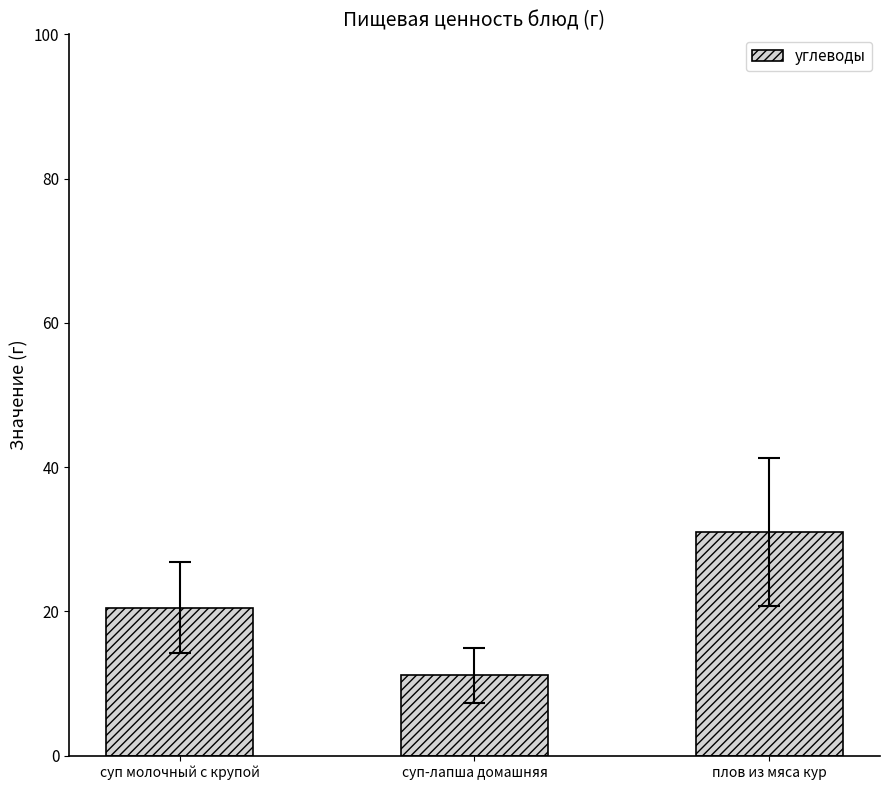

List the labels in order of value, smallest first.

суп-лапша домашняя, суп молочный с крупой, плов из мяса кур